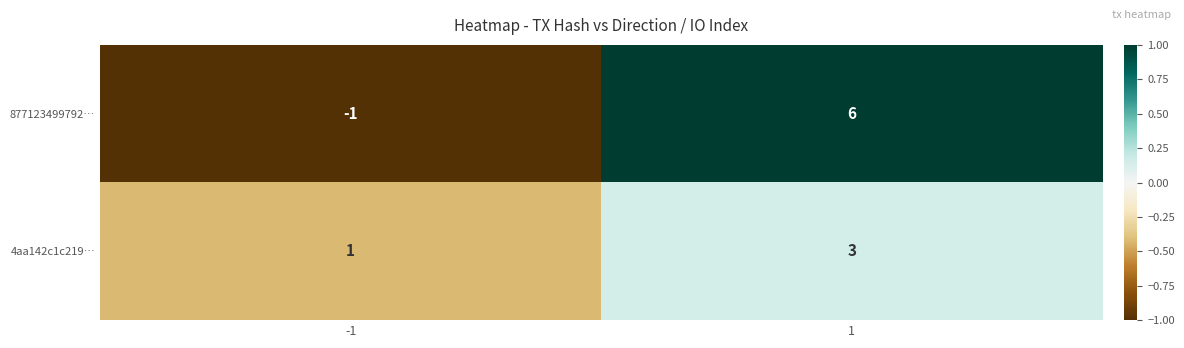

What is the spread (max minus min) of values at -1?

2